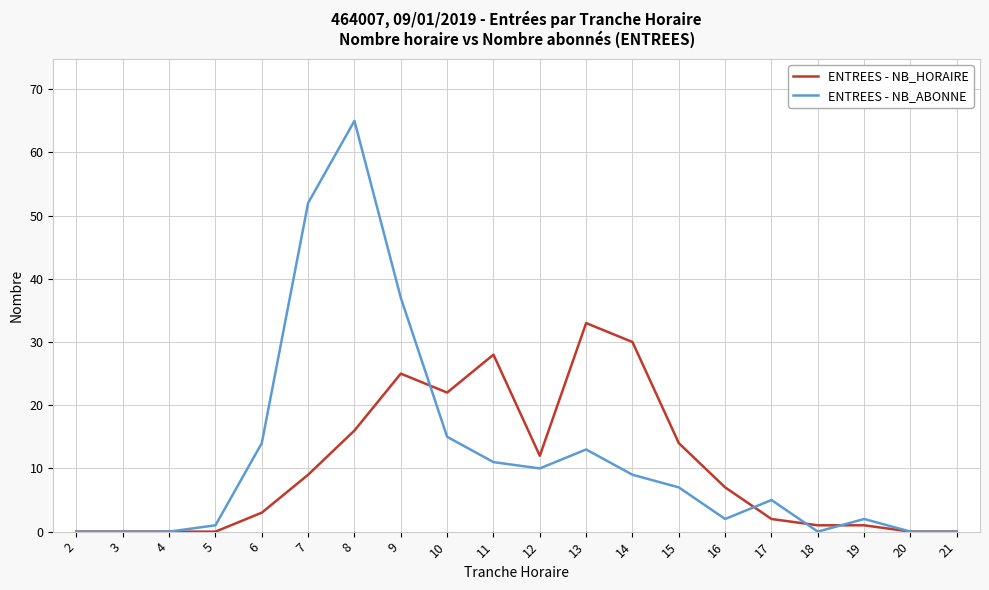

Which series has the largest range (max minus min)?

ENTREES - NB_ABONNE